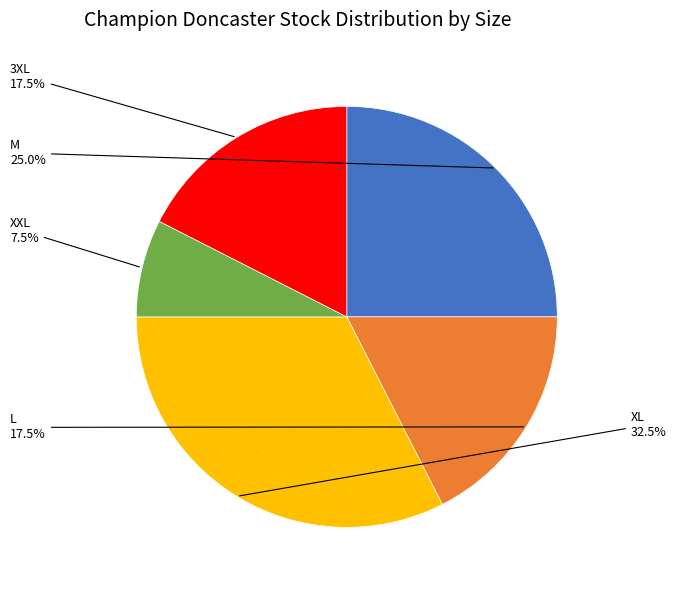

To the nearest percent, what portion does XXL represent?

8%